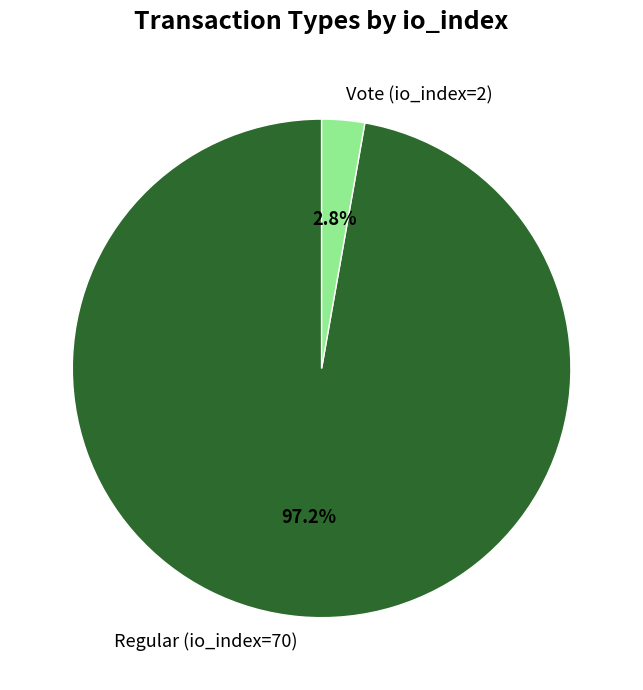

Which category has the biggest portion of the pie?

Regular (io_index=70)